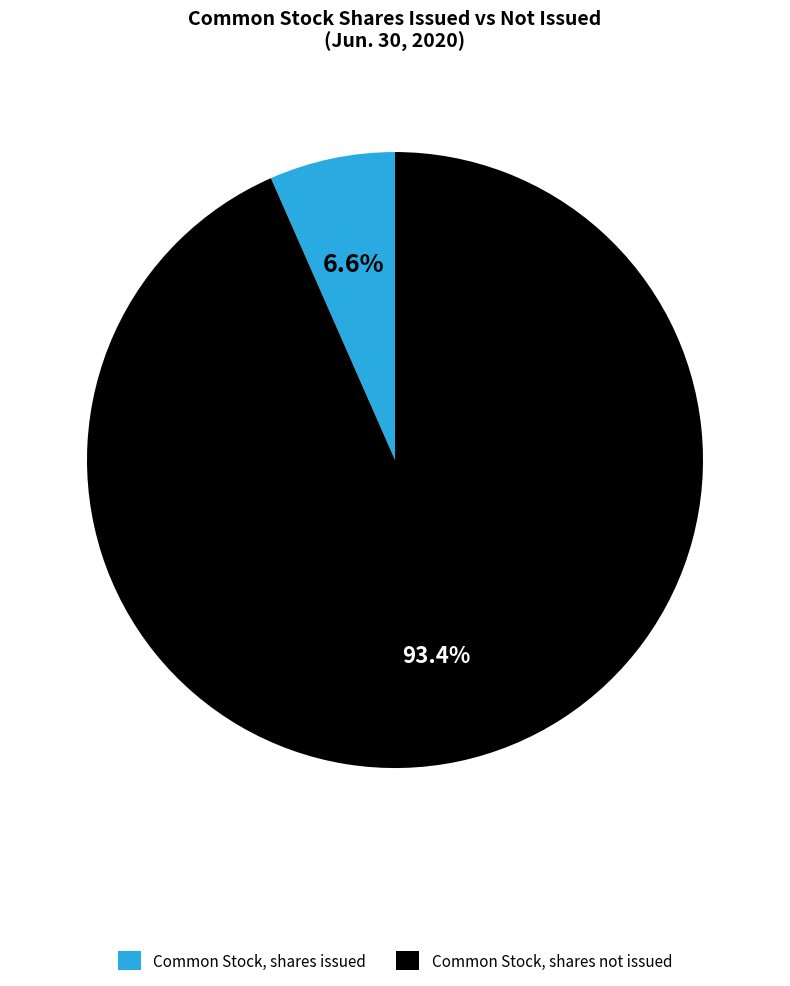

How many slices are in this pie chart?

2